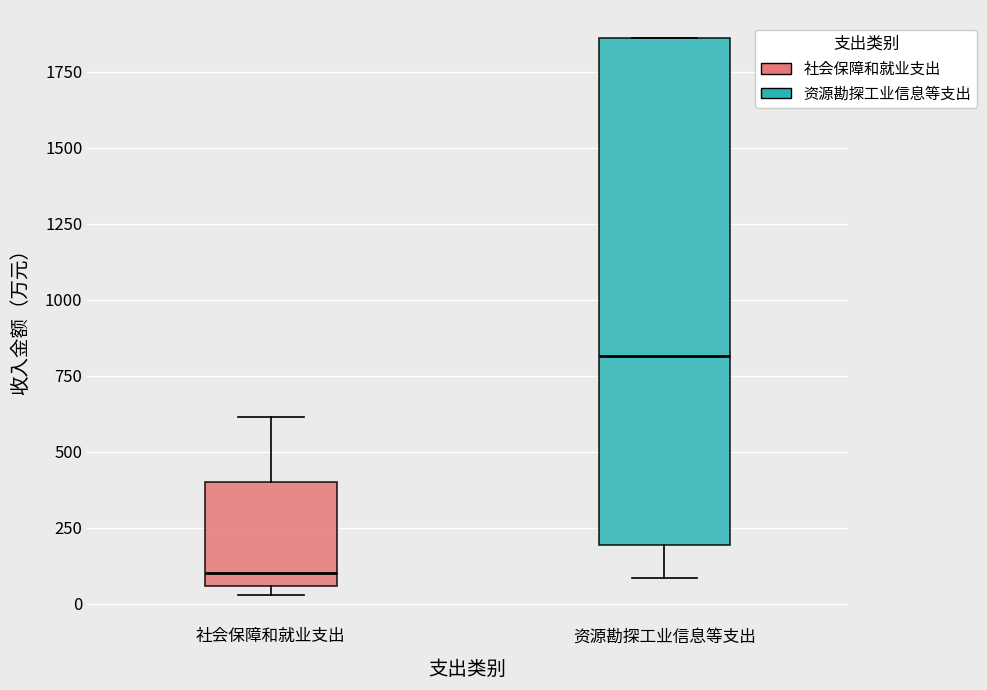

Reading left to right, read every box against the y-axis: the position of its median line, the range the box covers, and the ends of its whiskers. The values are not printed on the chart, so give them approximately, as read against the axis.

社会保障和就业支出: median 100, box 50 to 400, whiskers 50 (just below the box's lower edge) to 600
资源勘探工业信息等支出: median 800, box 200 to 1850, whiskers 100 to 1850